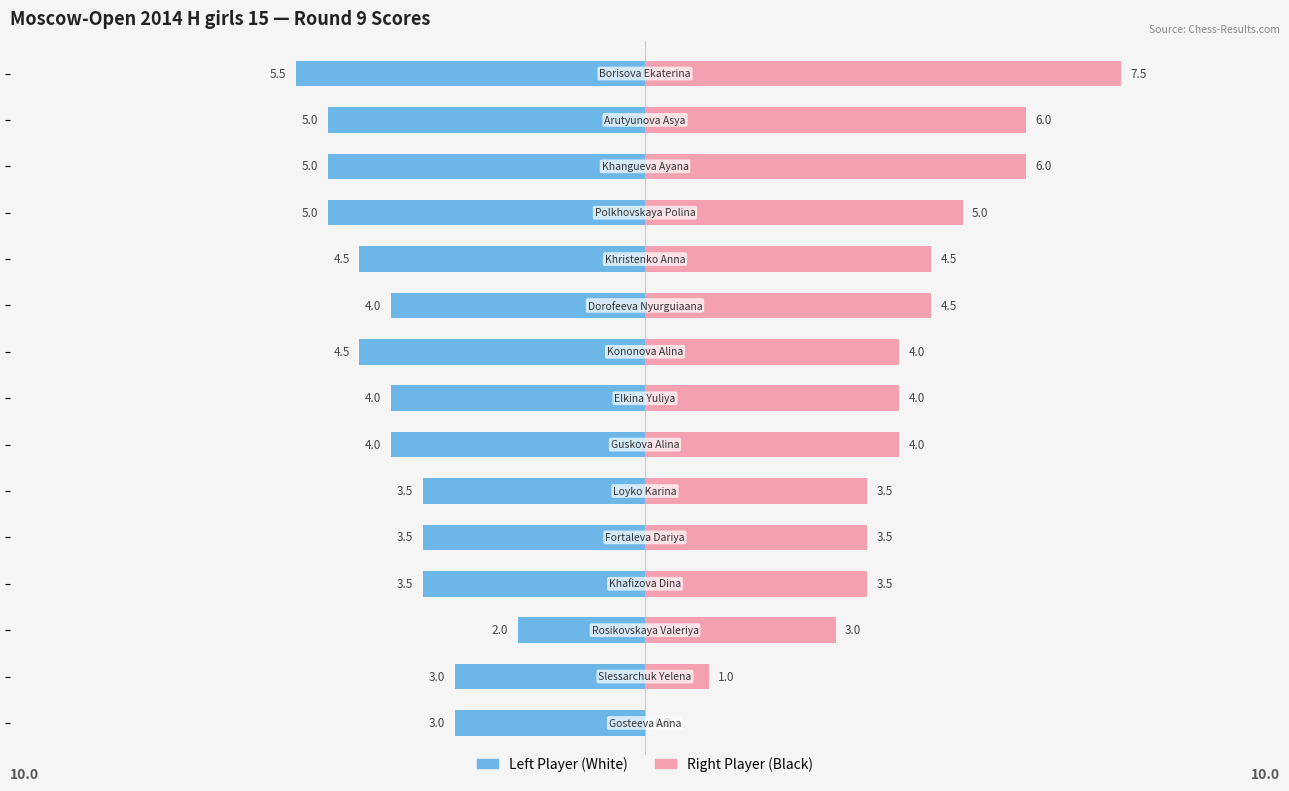

Is it true that Right Player equals 7.1 at 7.5?

False